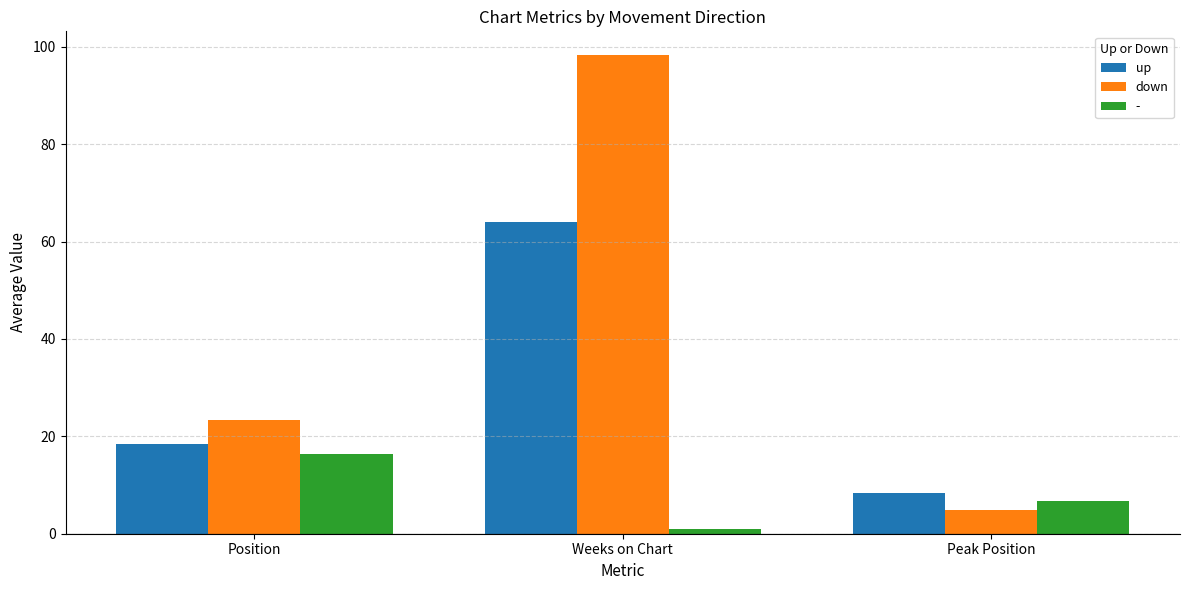

How many data points does each series have?

3